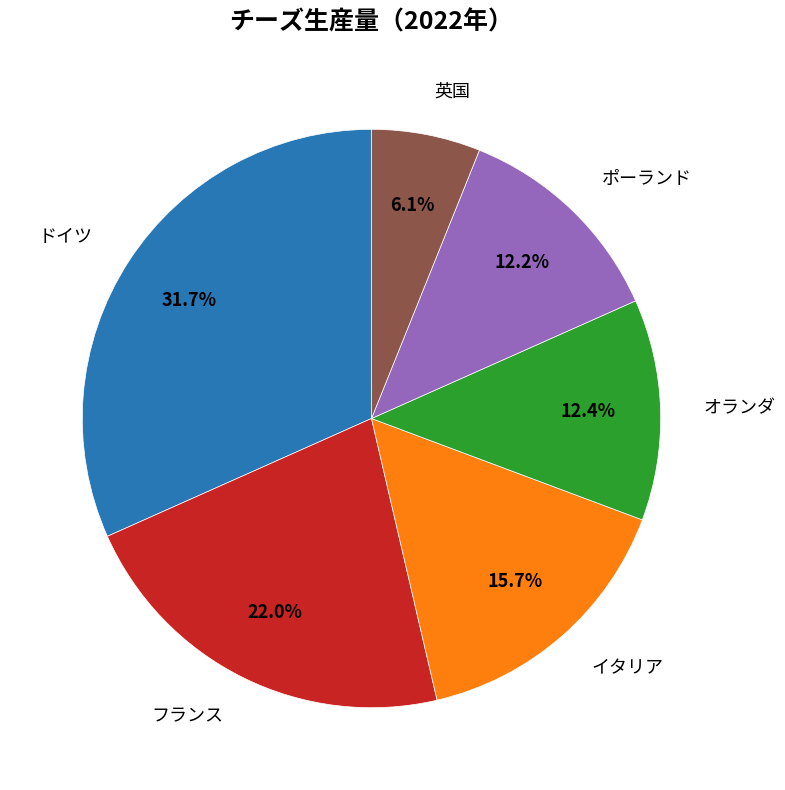

Is there a majority slice in this chart?

No